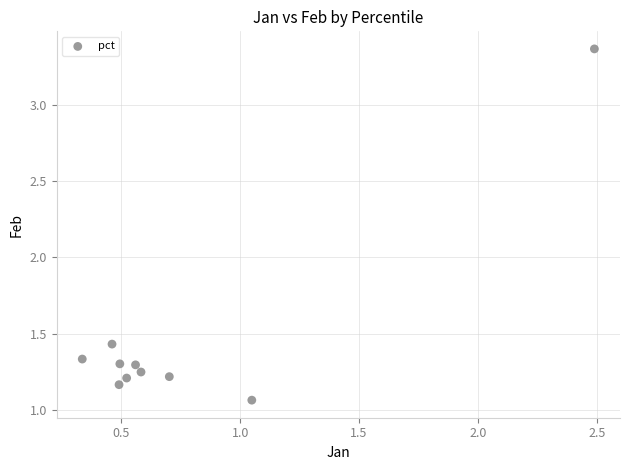

What is the range of Y values (max minus min)?

2.3